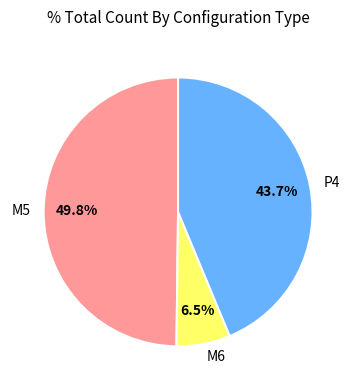

Rank the categories by value from highest to lowest.

M5, P4, M6